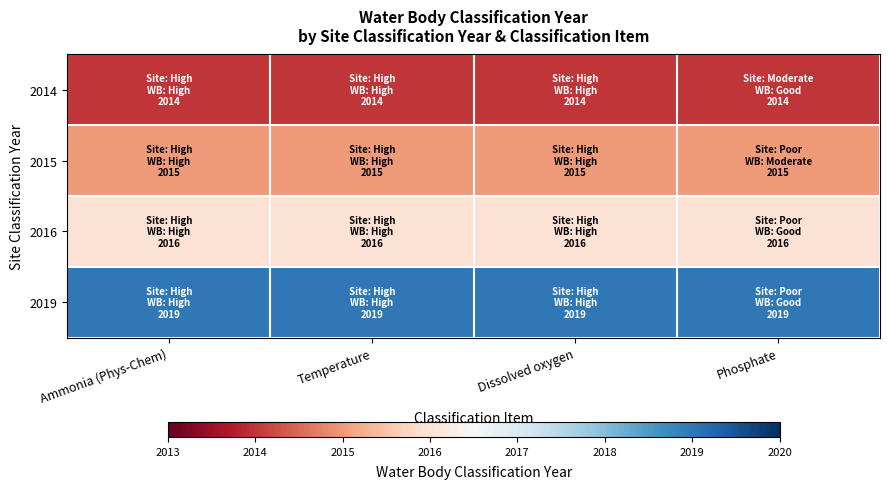

Which series has the largest total across all categories?

2019